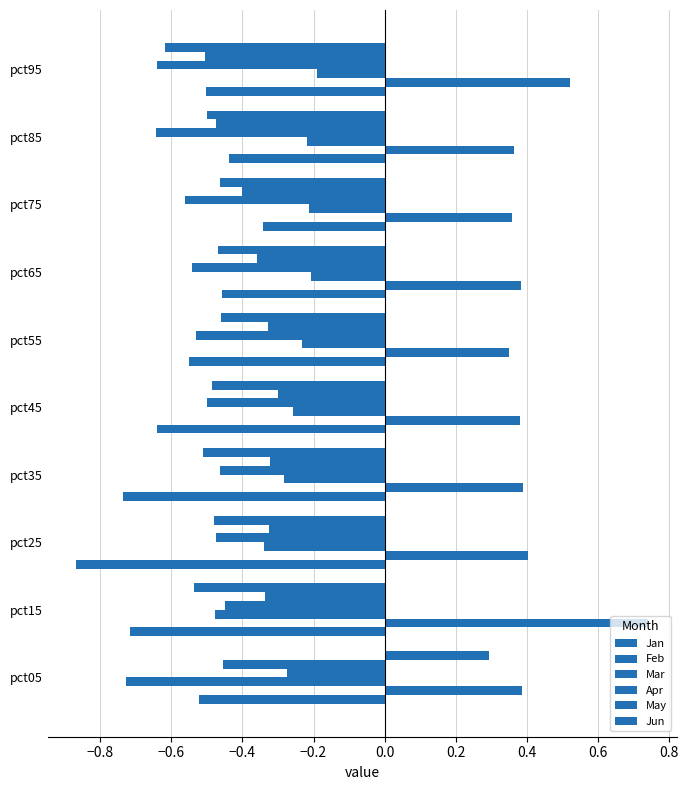

What is the greatest value displayed?

0.7